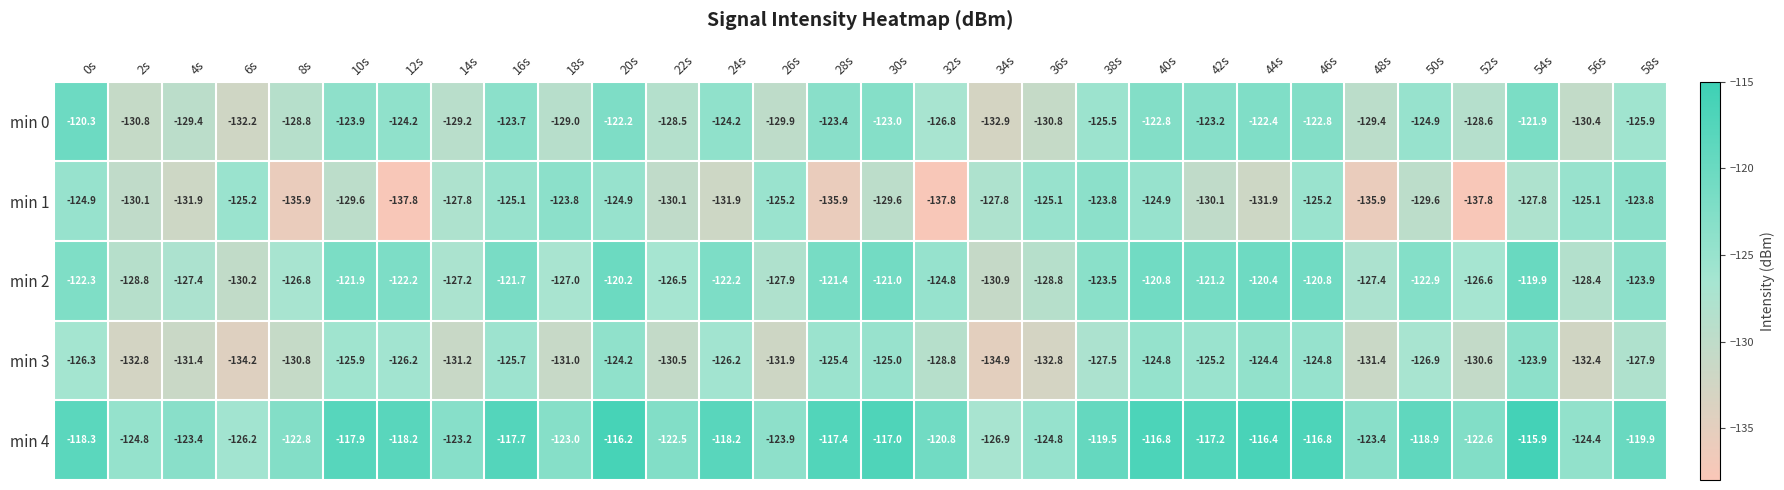

What is the difference between the highest and lowest values at 52s?

15.2